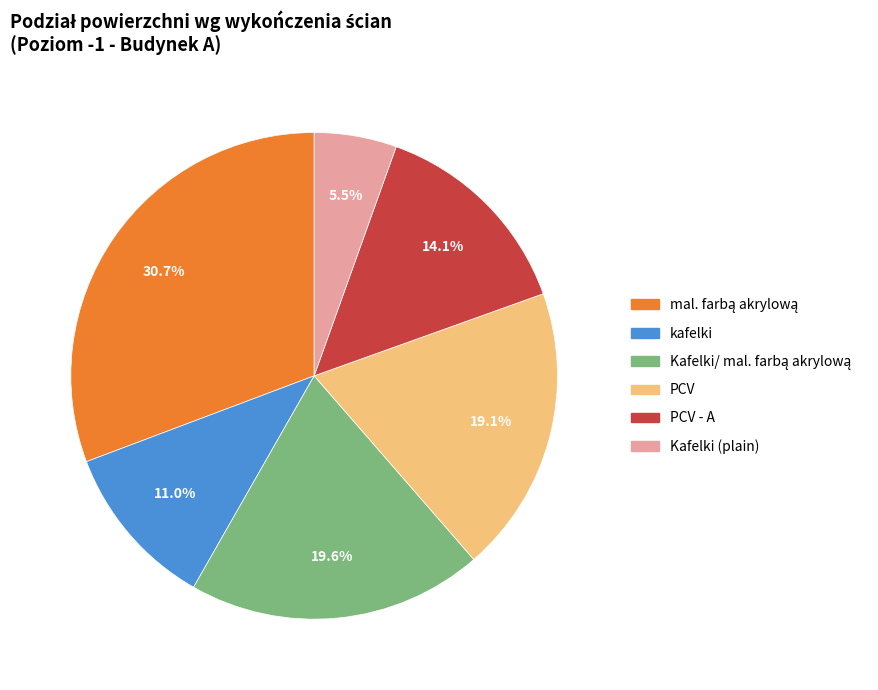

How many segments does this pie chart have?

6